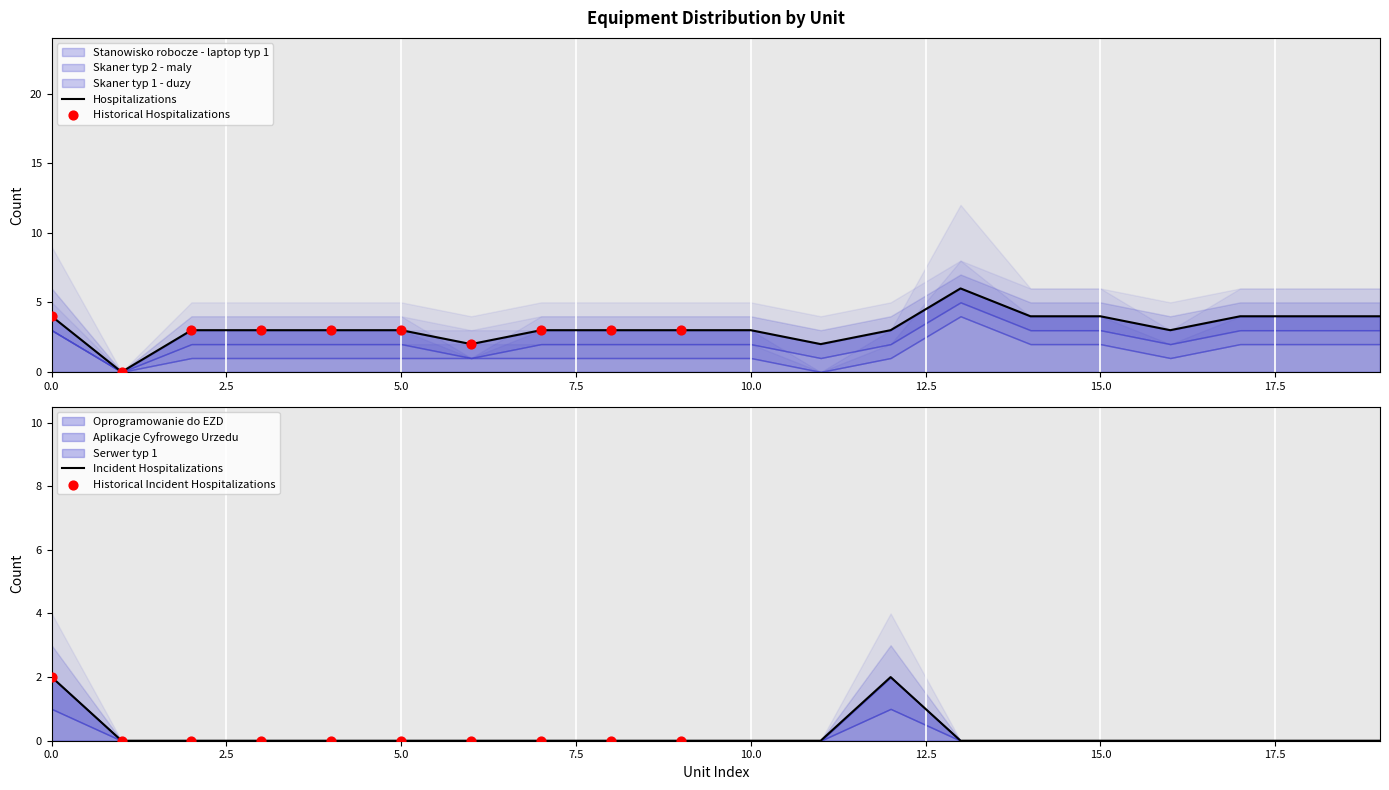

Which series has the widest spread of Y values?

Stanowisko robocze - laptop typ 1